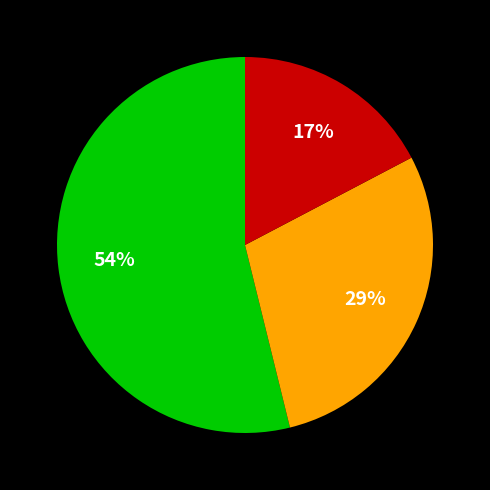

Is there any slice that represents more than half of the pie?

Yes